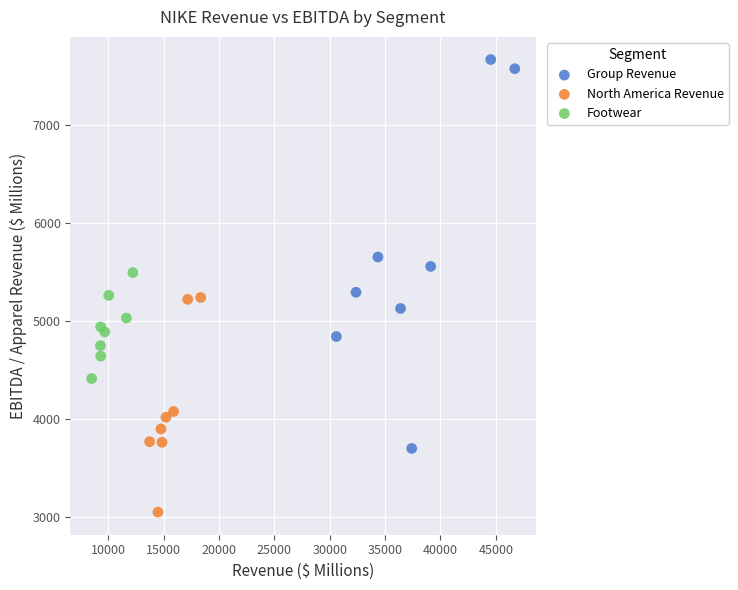

Which series reaches the minimum Y coordinate?

North America Revenue